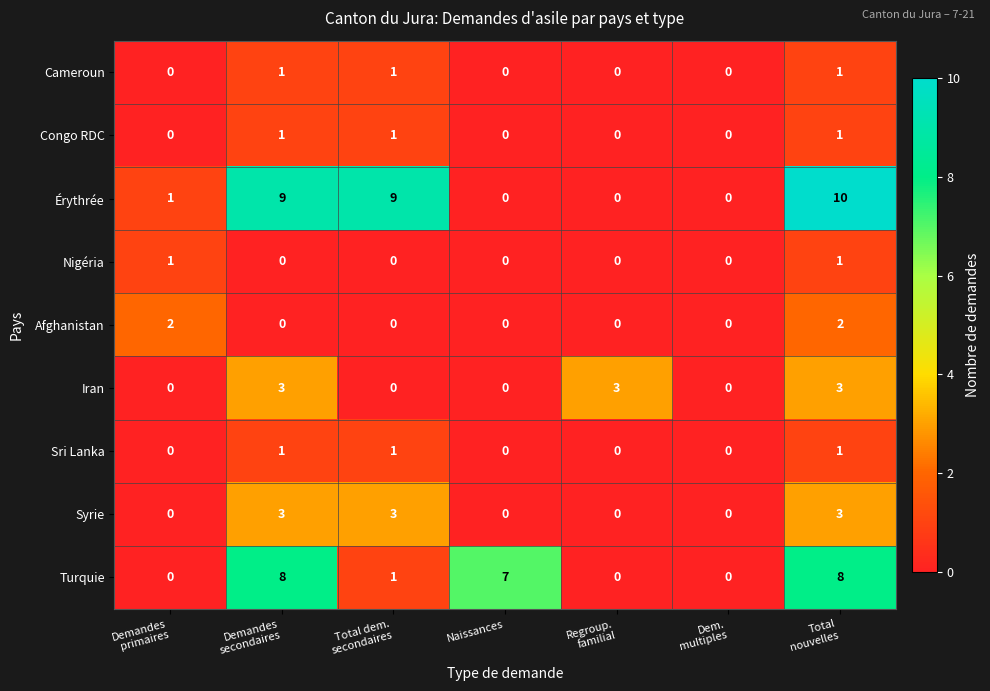

True or false: Syrie has a value of 0 at Naissances.

True